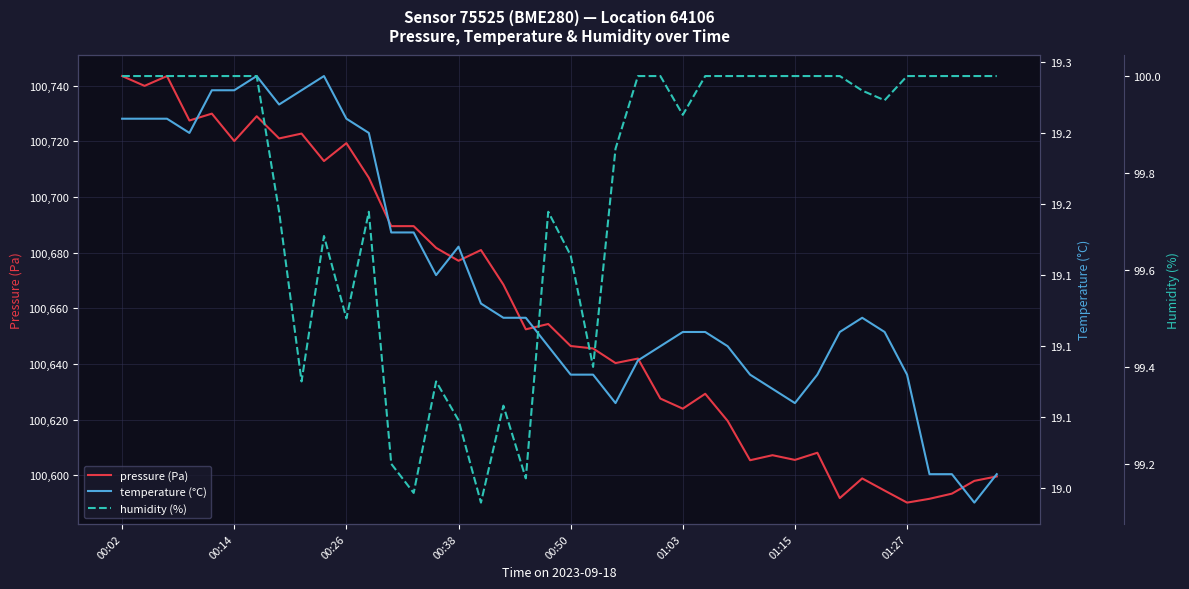

List the series in order of their peak value, highest first.

pressure (Pa), humidity (%), temperature (°C)